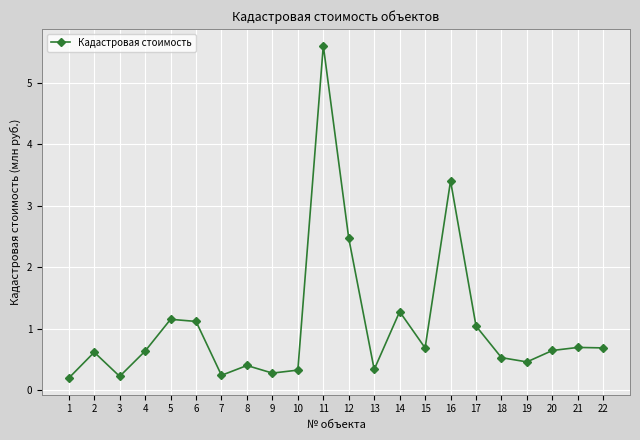

True or false: the data has more than 2 interior local peaks.

True